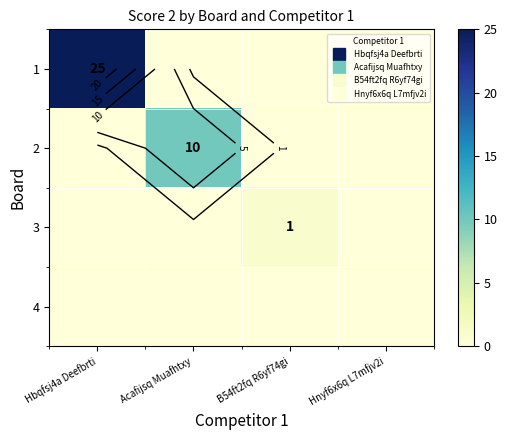

Is the value of 4 at Hbqfsj4a Deefbrti greater than the value of 1 at Hnyf6x6q L7mfjv2i?

No